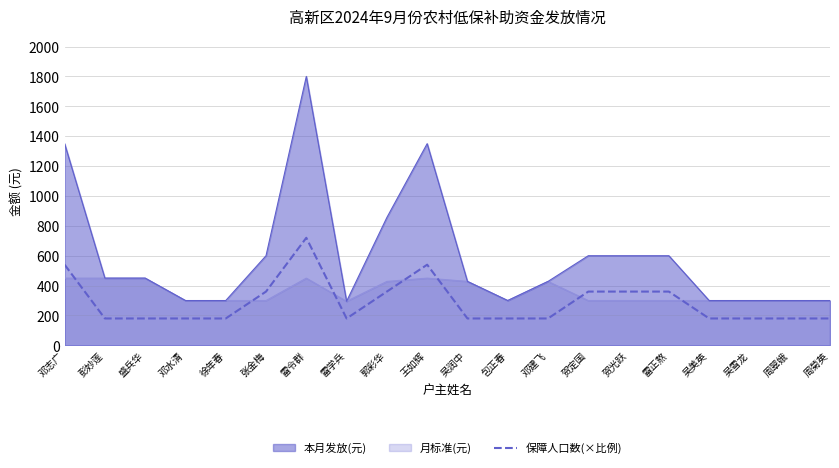

Reading left to right, extract all data points from this chart.

540	180	180	180	180	360	720	180	360	540	180	180	180	360	360	360	180	180	180	180